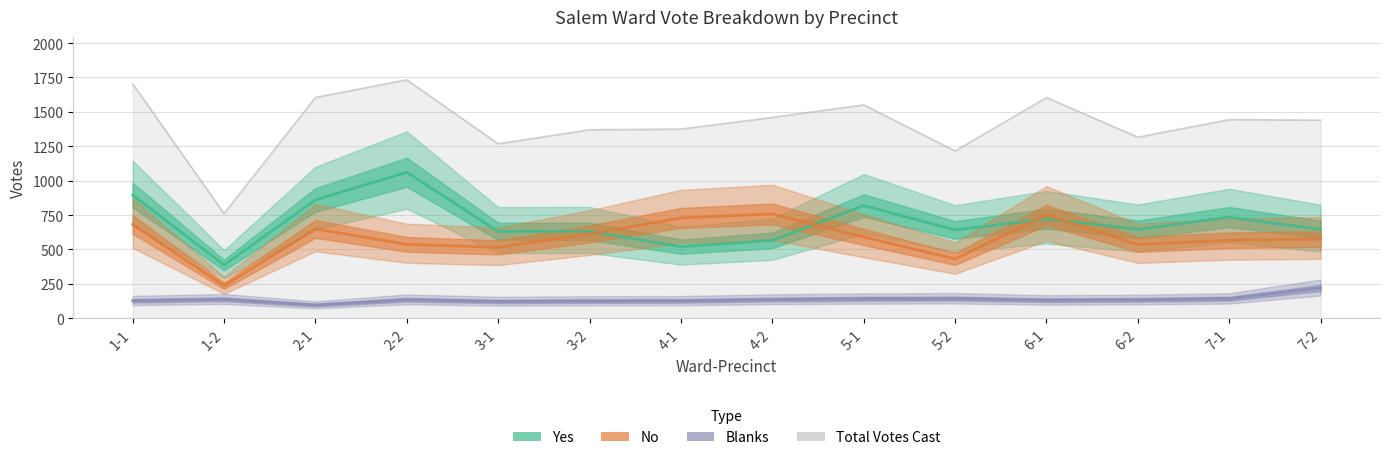

Which series changed the most between 2-1 and 4-1?

Yes